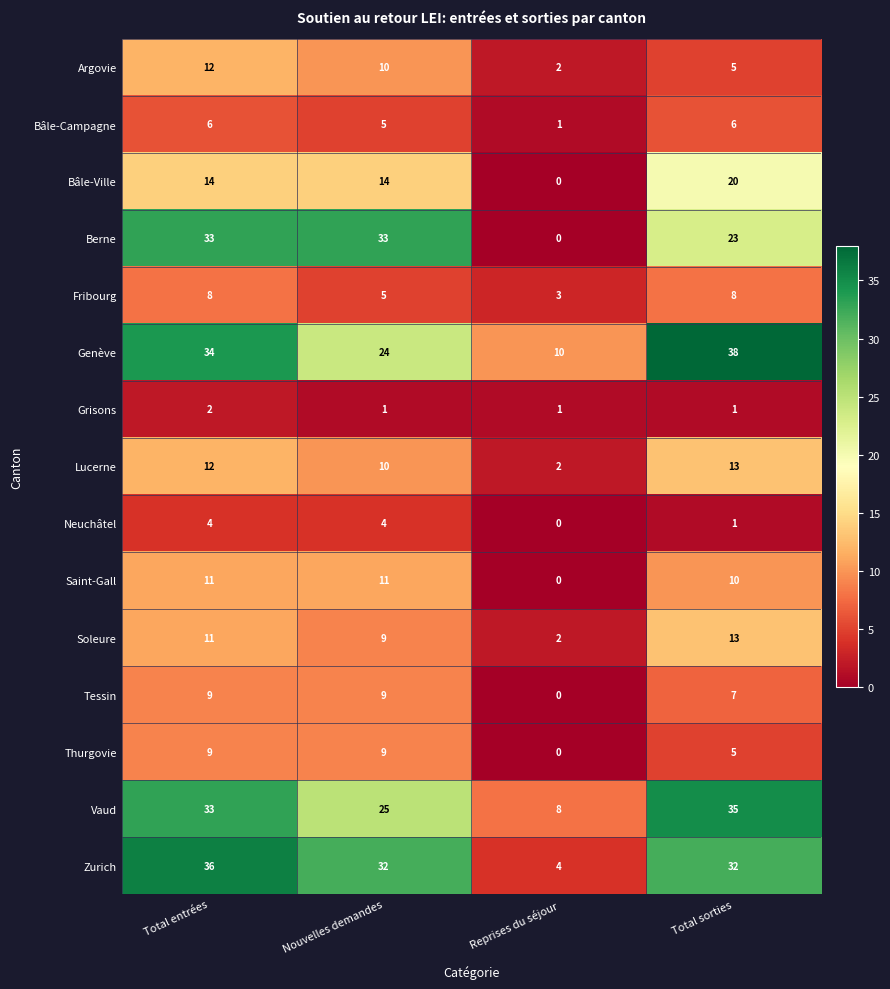

At how many categories does at least one series exceed 17?

3